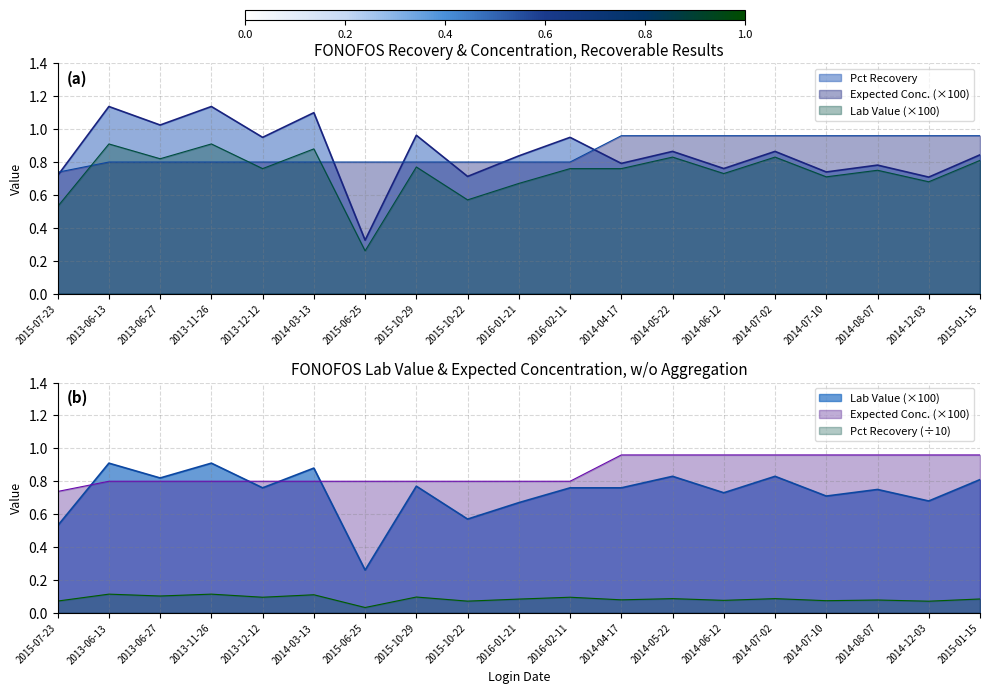

How many interior local valleys does the Lab Value series have?

7